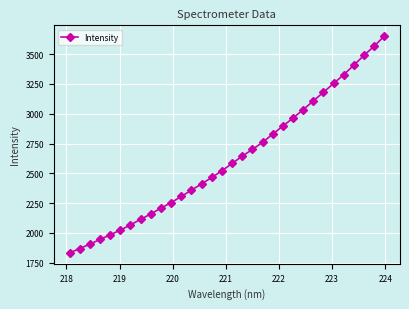

What is the maximum value shown in the chart?

3650.9